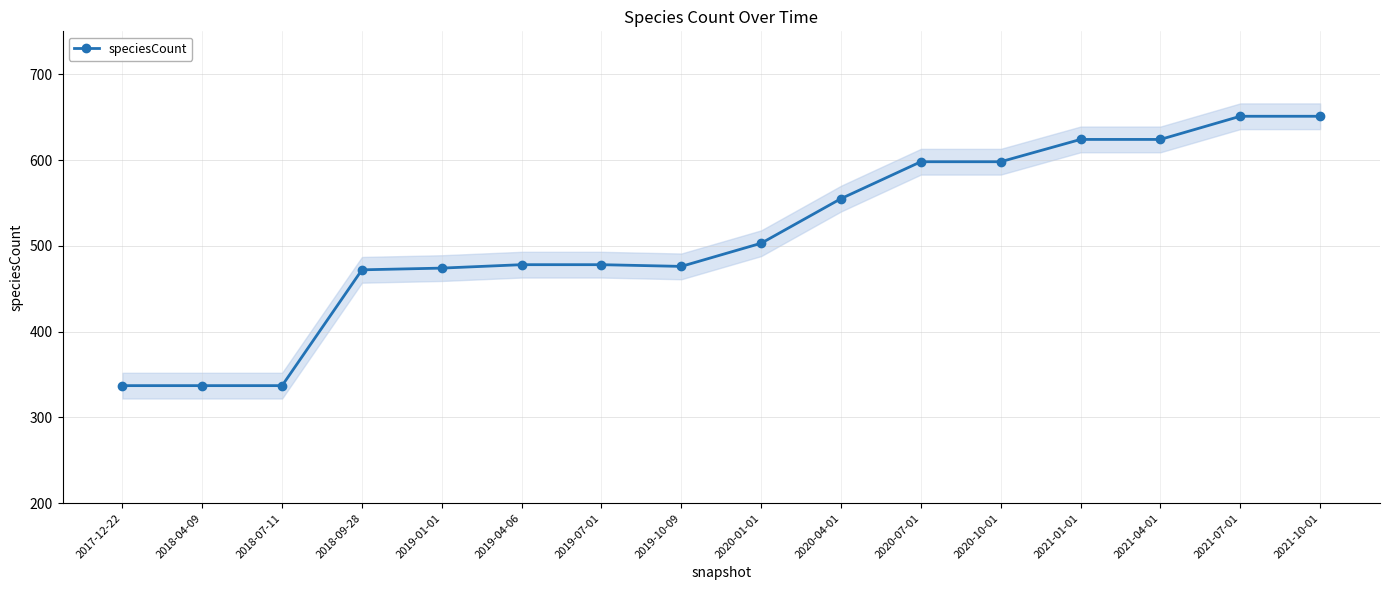

What is the average value?

512